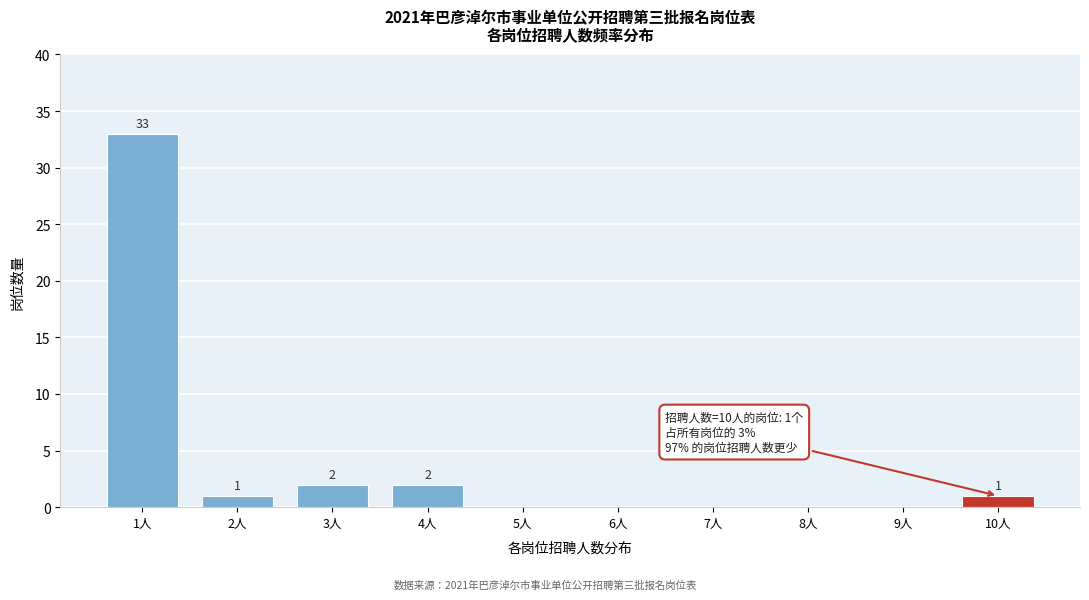

Reading left to right, extract all data points from this chart.

1人=33	2人=1	3人=2	4人=2	5人=0	6人=0	7人=0	8人=0	9人=0	10人=1